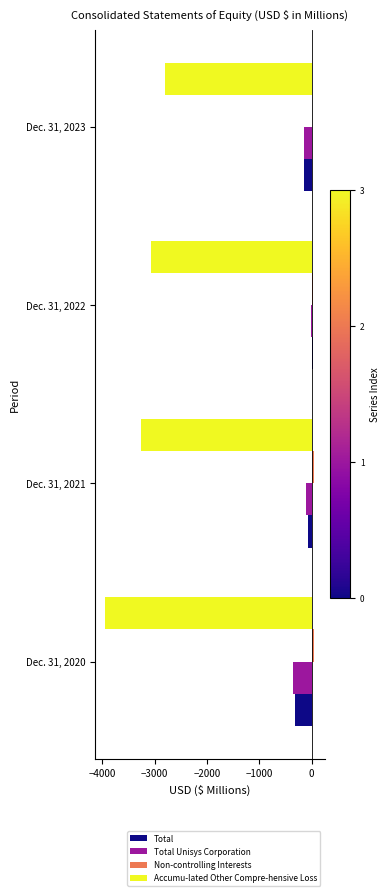

At which label is Total closest to -145?

Dec. 31, 2023